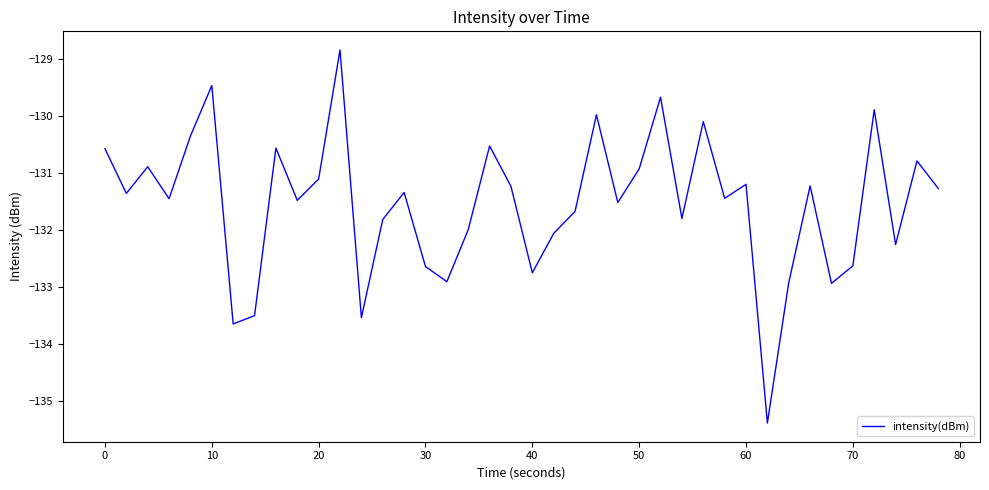

What is the difference between the maximum and minimum values?

6.5